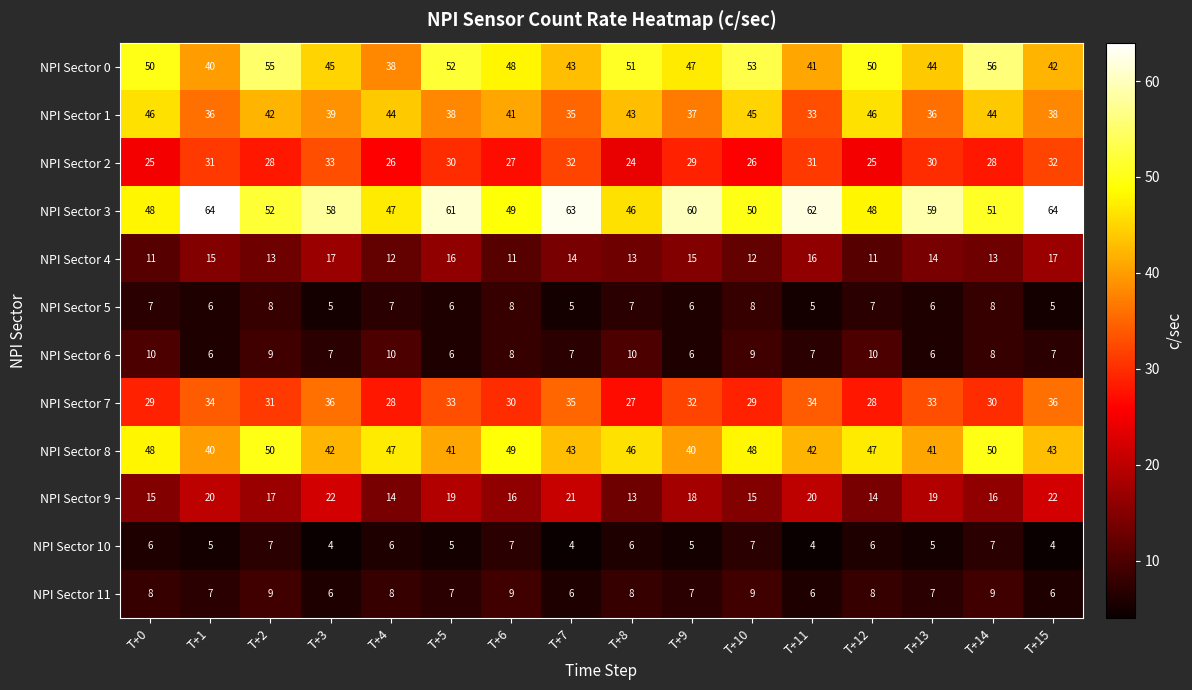

At how many categories does at least one series exceed 46?

16